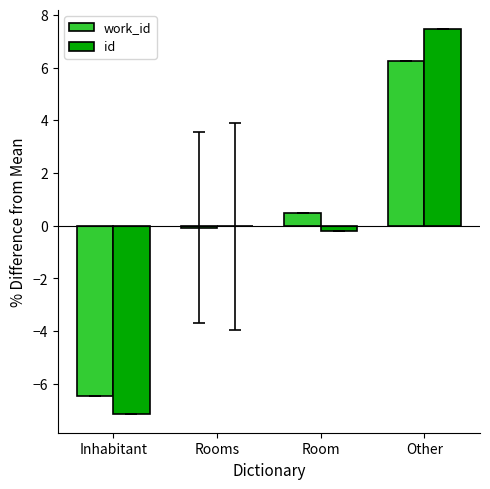

True or false: work_id has a value of 6.3 at Other.

True